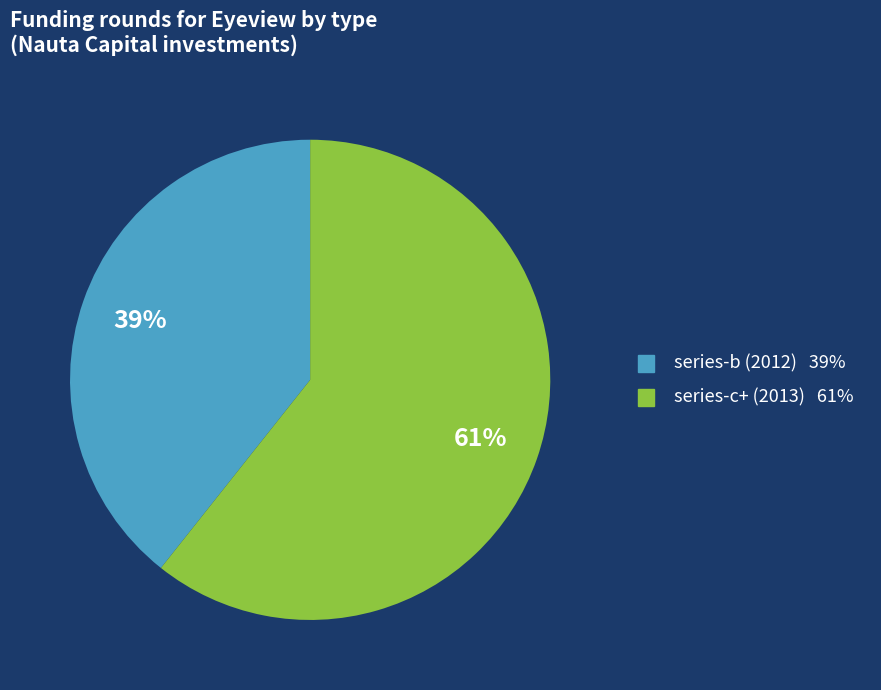

Combined, do series-c+ (2013) and series-b (2012) account for over 50%?

Yes